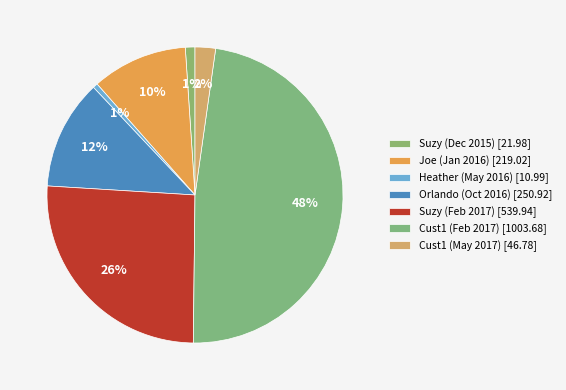

Is it true that Cust1 (Feb 2017) is 48% of the pie?

True